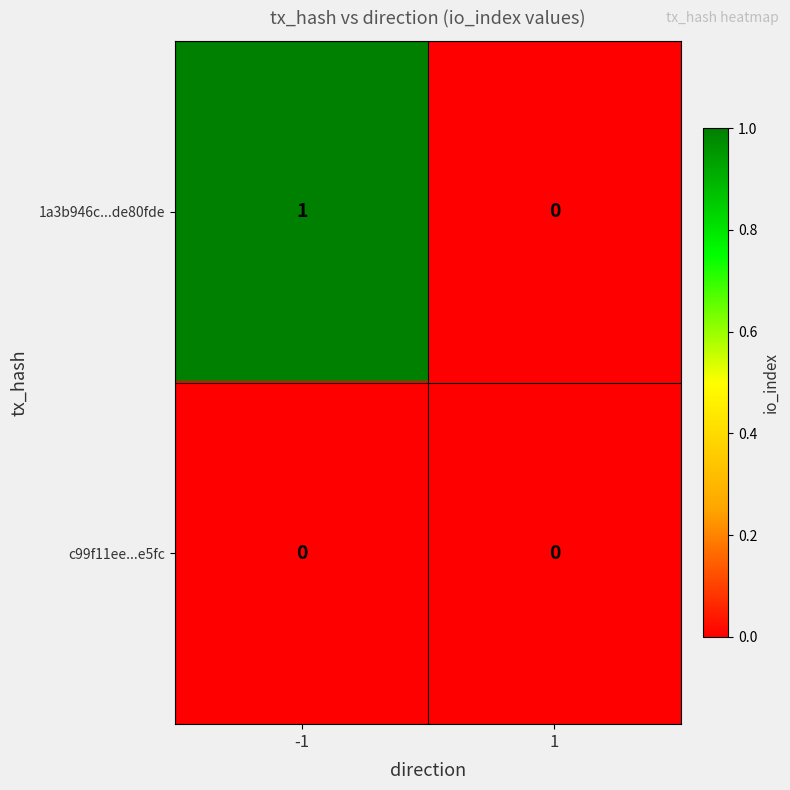

The c99f11ee...e5fc series shows 0 at -1. True or false?

True